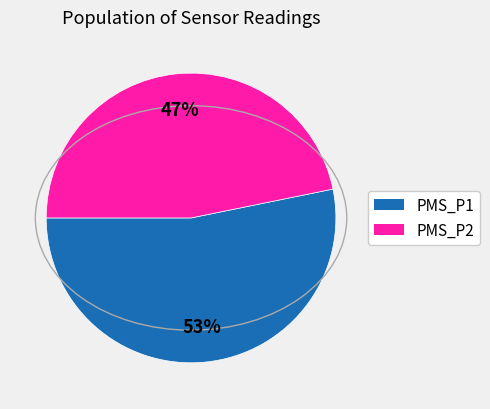

True or false: PMS_P1 accounts for 53% of the total.

True